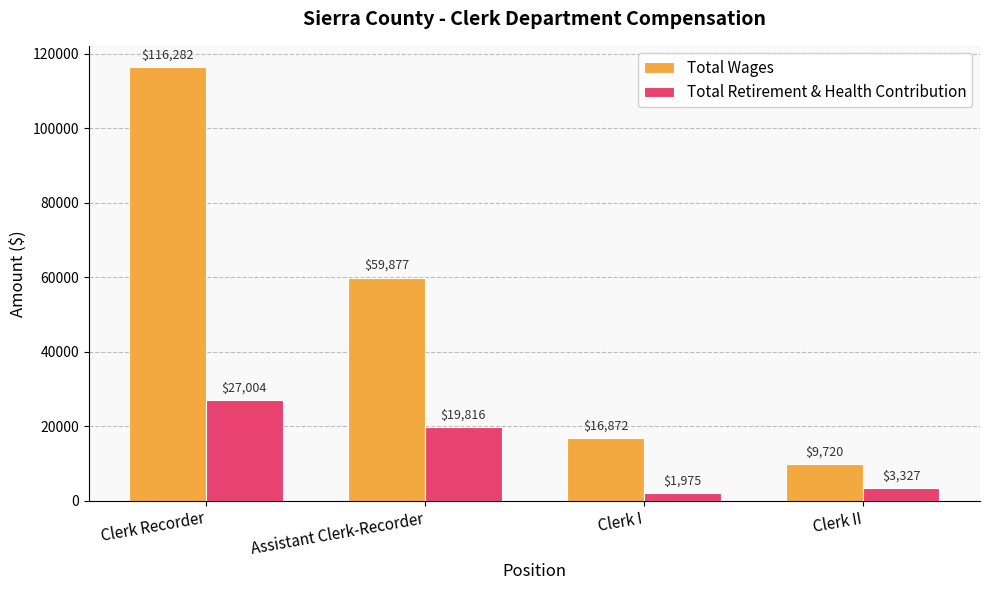

Is it true that Total Retirement & Health Contribution equals 41905 at Clerk Recorder?

False